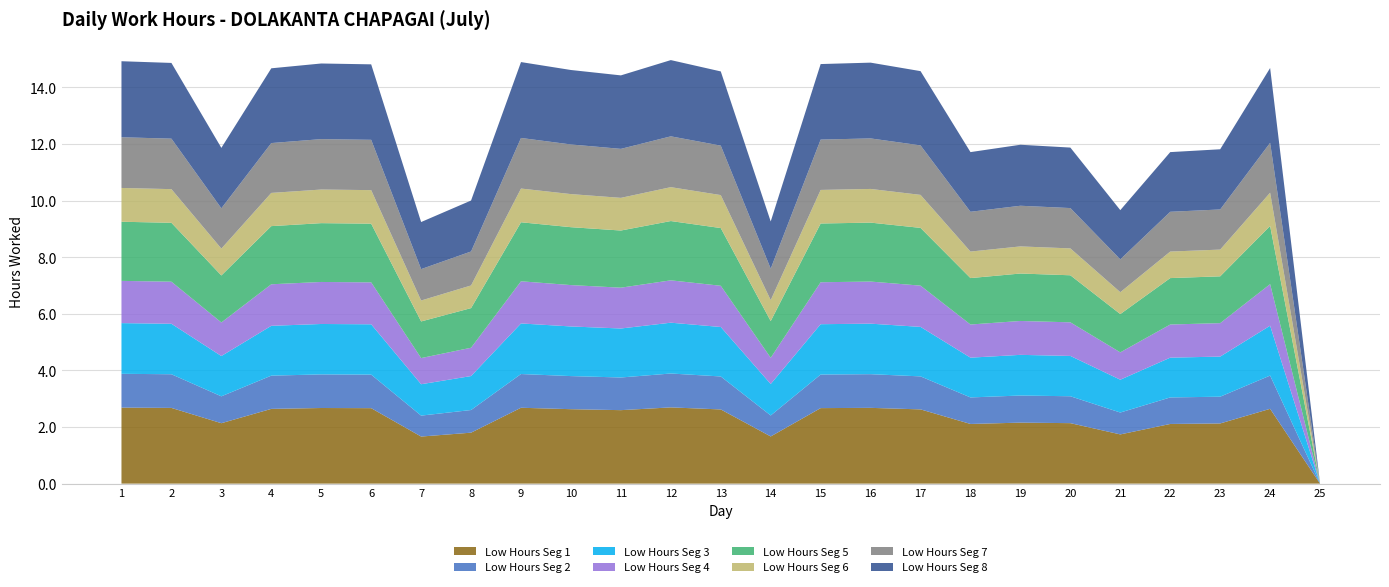

Reading right to left, transcribe all the data shown in this chart.

0.0	14.7	11.8	11.7	9.7	11.9	12.0	11.7	14.6	14.9	14.8	9.3	14.6	15.0	14.4	14.6	14.9	10.0	9.2	14.8	14.8	14.7	11.9	14.9	14.9